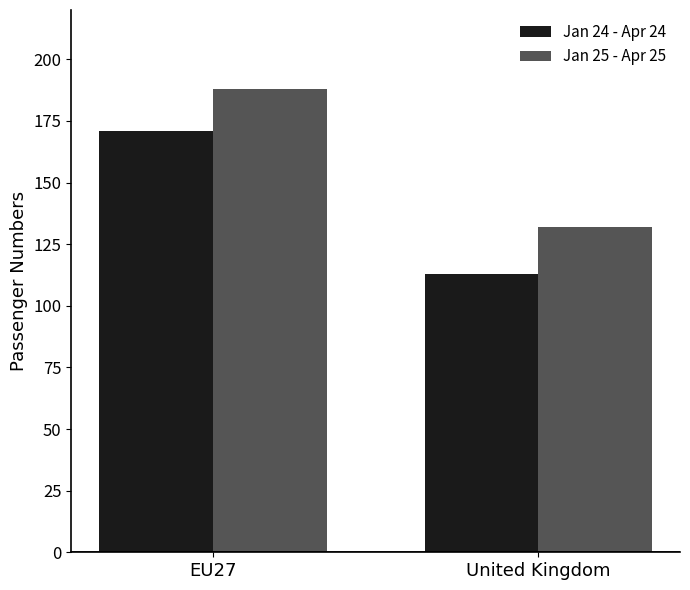

Which category has the highest value across all series?

EU27